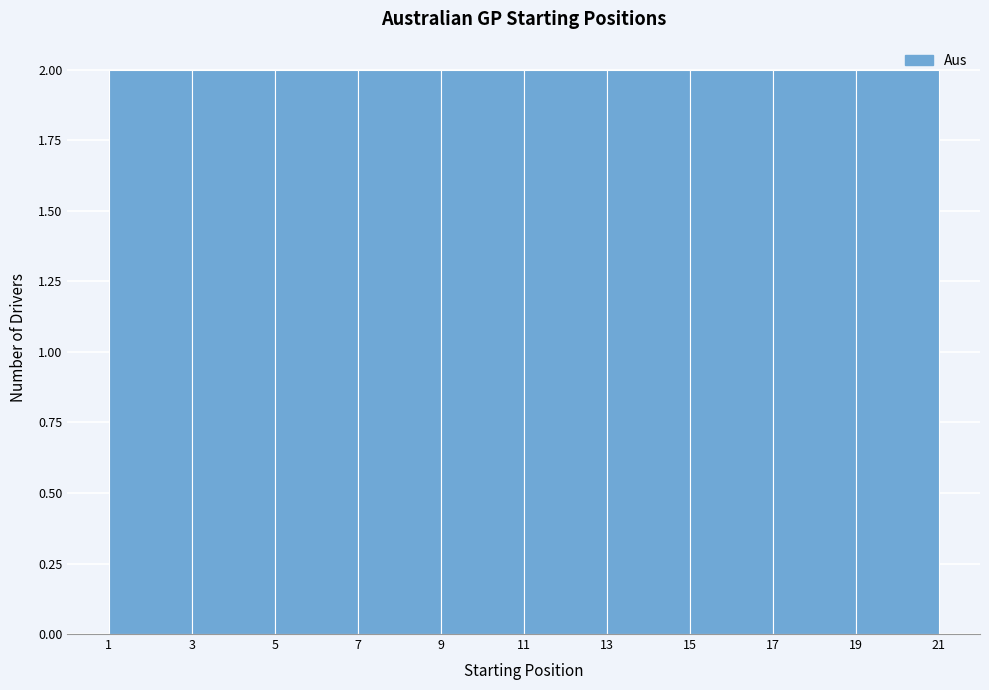

Reading left to right, transcribe this chart: for each bar, give the range it covers on the x-axis and its height. The values are not printed on the chart, so give them approximately, as read against the axis.

1 to 3: 2
3 to 5: 2
5 to 7: 2
7 to 9: 2
9 to 11: 2
11 to 13: 2
13 to 15: 2
15 to 17: 2
17 to 19: 2
19 to 21: 2